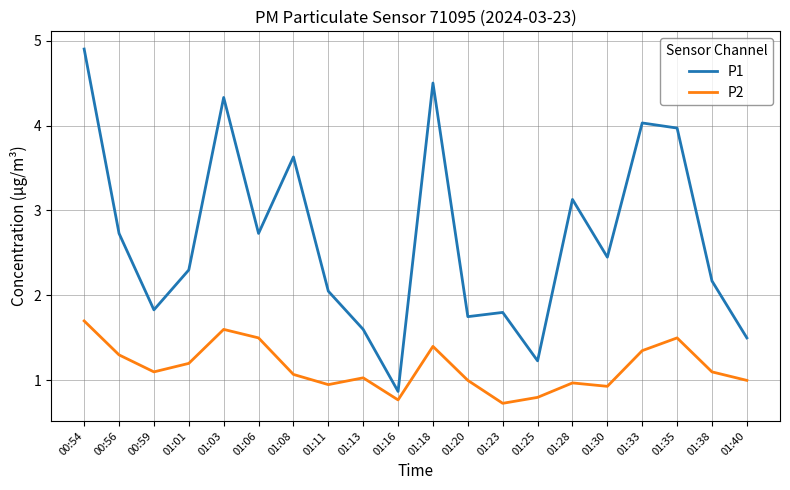

Rank the series at 01:06 from highest to lowest value.

P1, P2